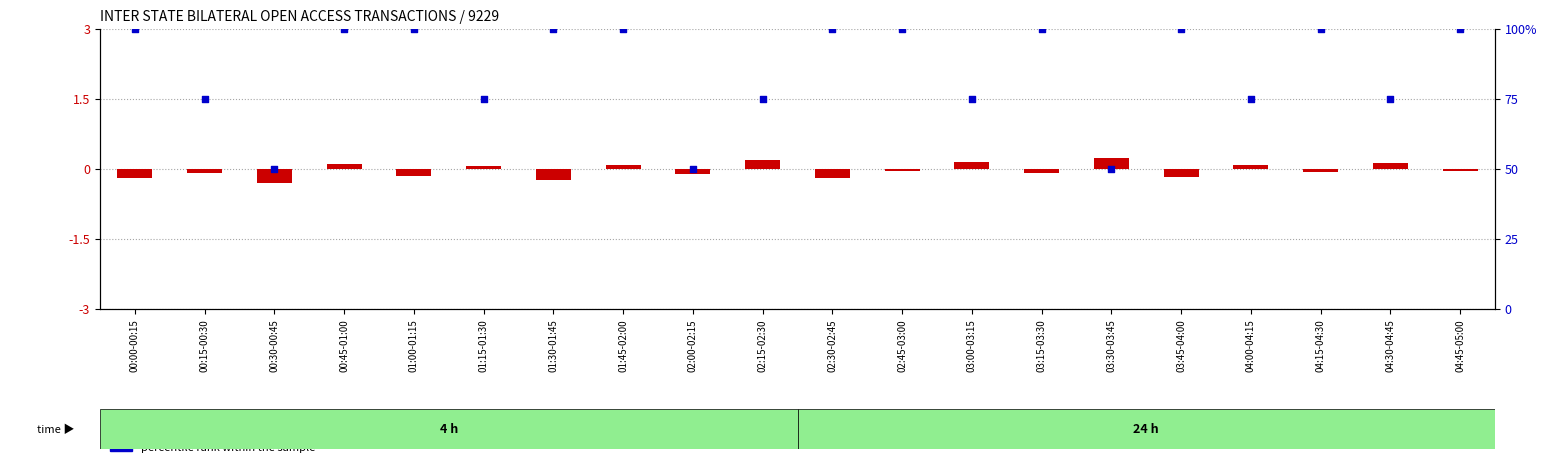

What are all the series names shown in the legend?

log e ratio, percentile rank within the sample